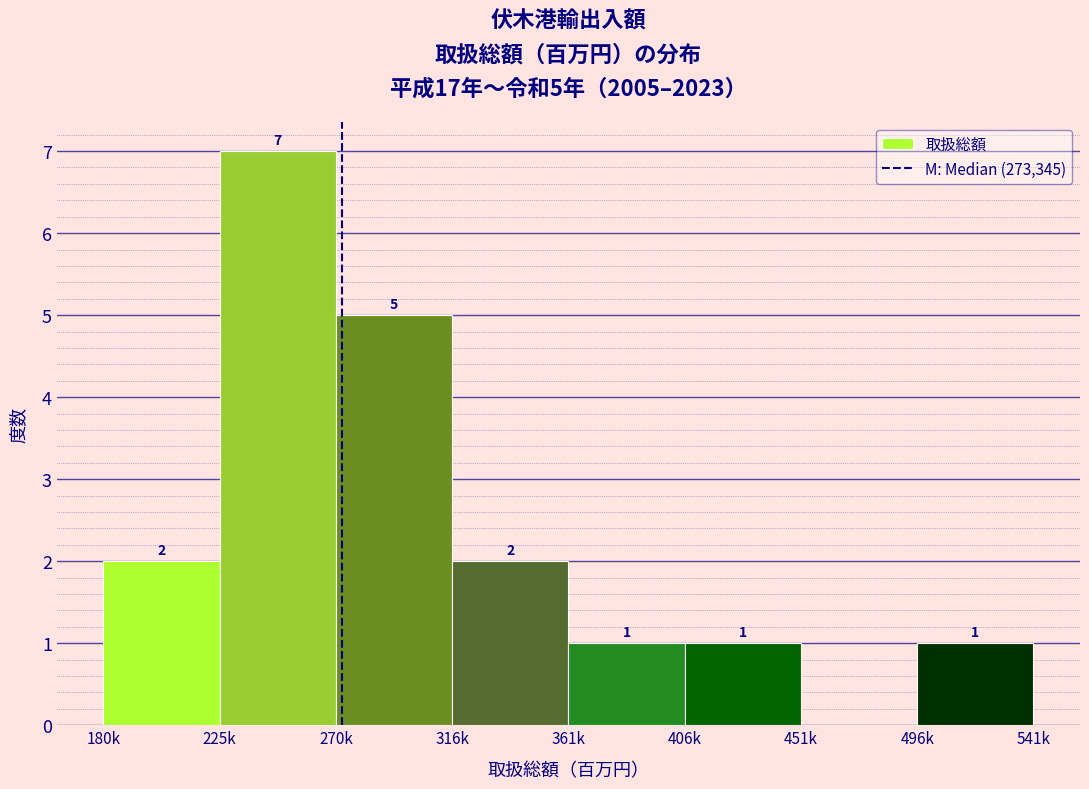

Reading right to left, extract all data points from this chart.

496k=1	451k=0	406k=1	361k=1	316k=2	270k=5	225k=7	180k=2